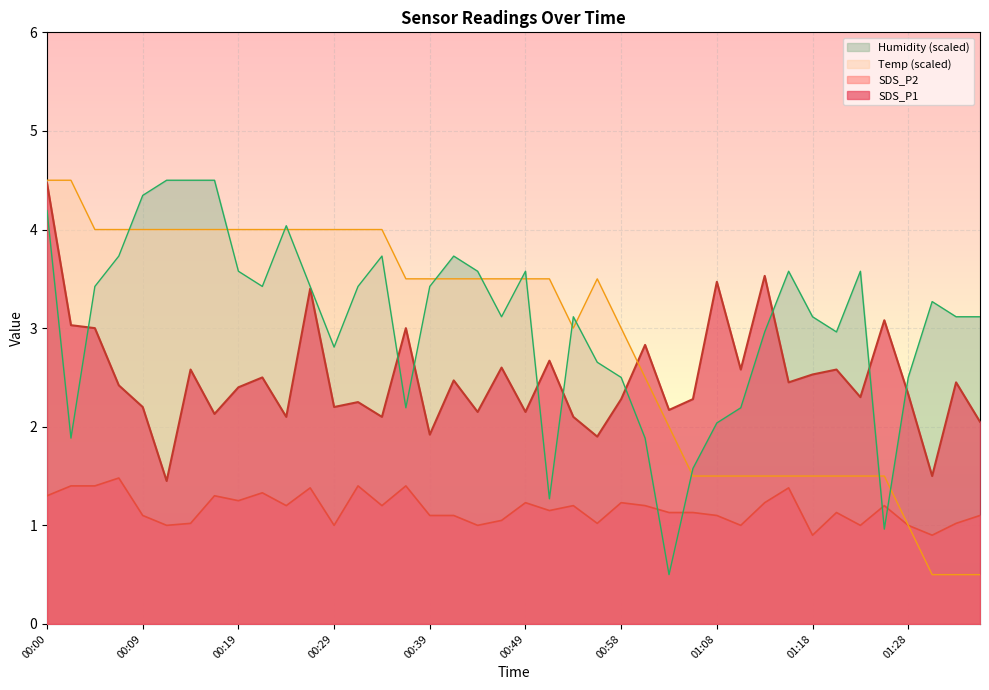

How many series are shown in this chart?

4